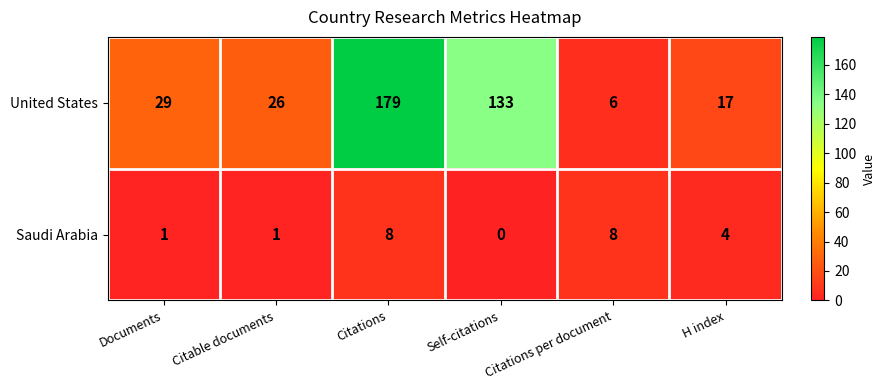

What is the difference between the highest and lowest values at Self-citations?

133